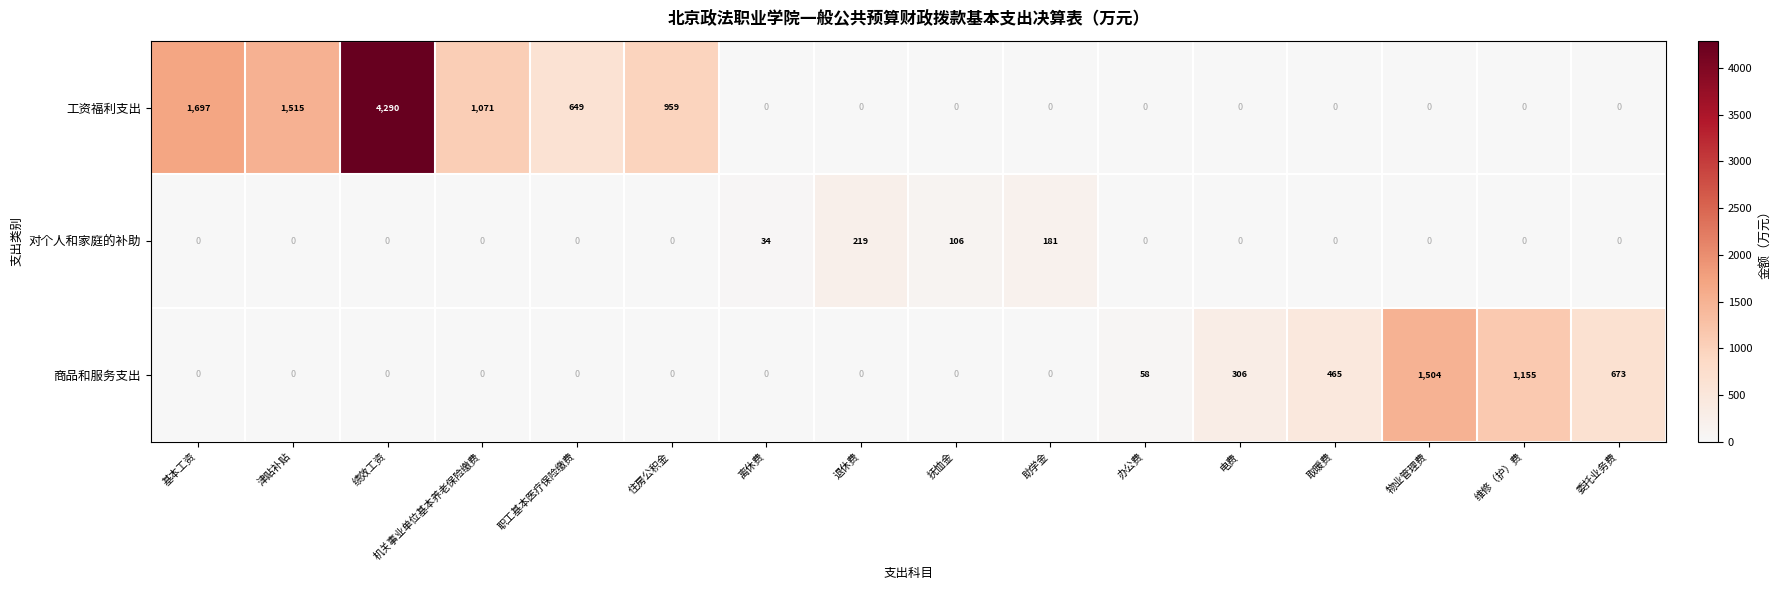

What is the difference between the 对个人和家庭的补助 values at 机关事业单位基本养老保险缴费 and 离休费?

34